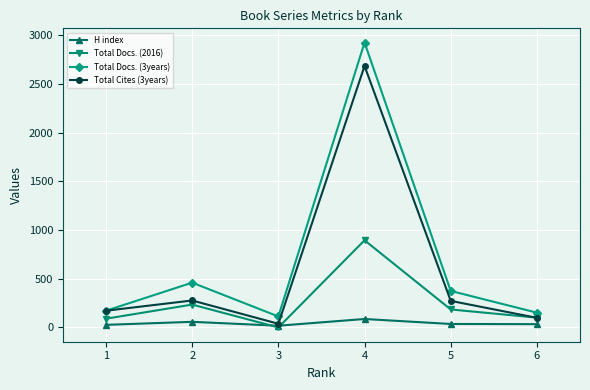

What is the spread (max minus min) of values at 4?

2837